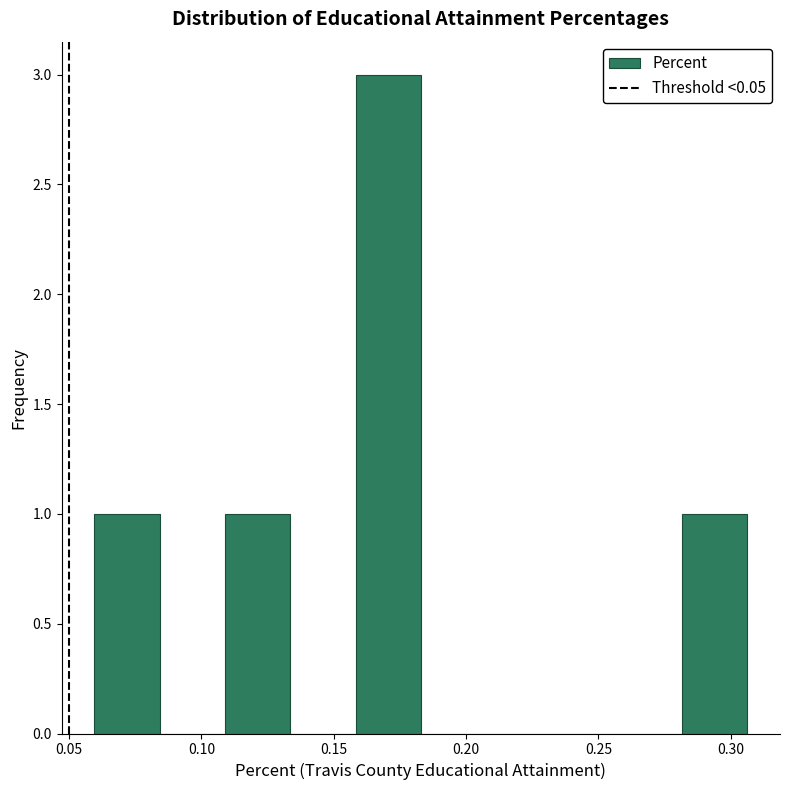

What is the height of the bar covering 0.110 to 0.135 on the x-axis? Neither the bar edges nor the heights are printed on the chart, so give them approximately, as read against the axes.

1